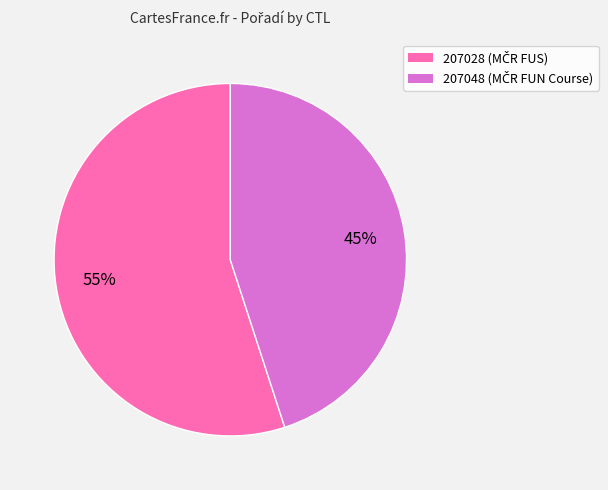

What is the ratio of the value at 207048 to the value at 207028?

0.8